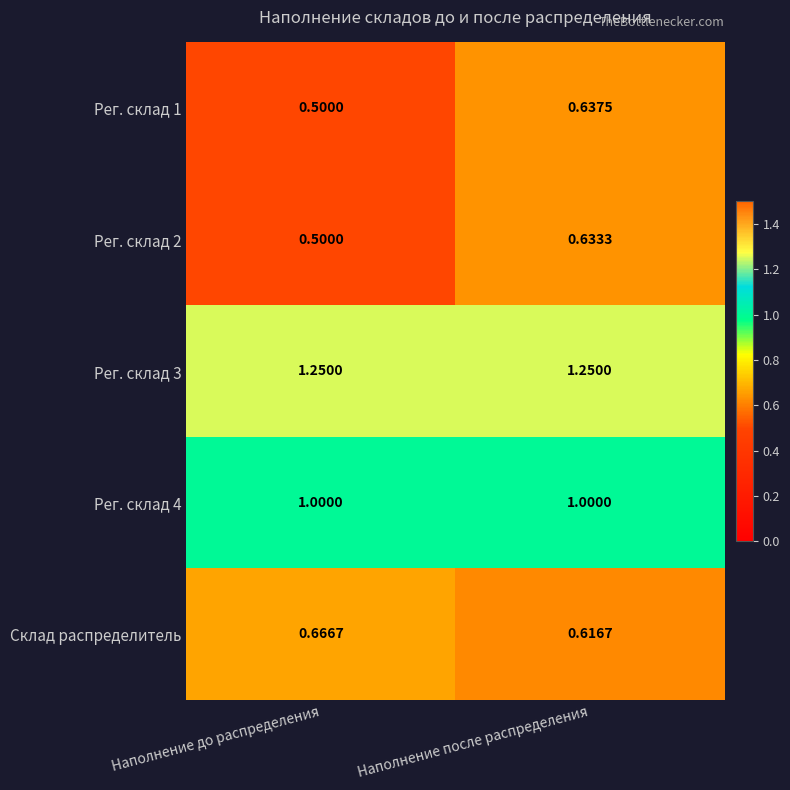

List the labels in order of Рег. склад 2 value, largest first.

Наполнение после распределения, Наполнение до распределения